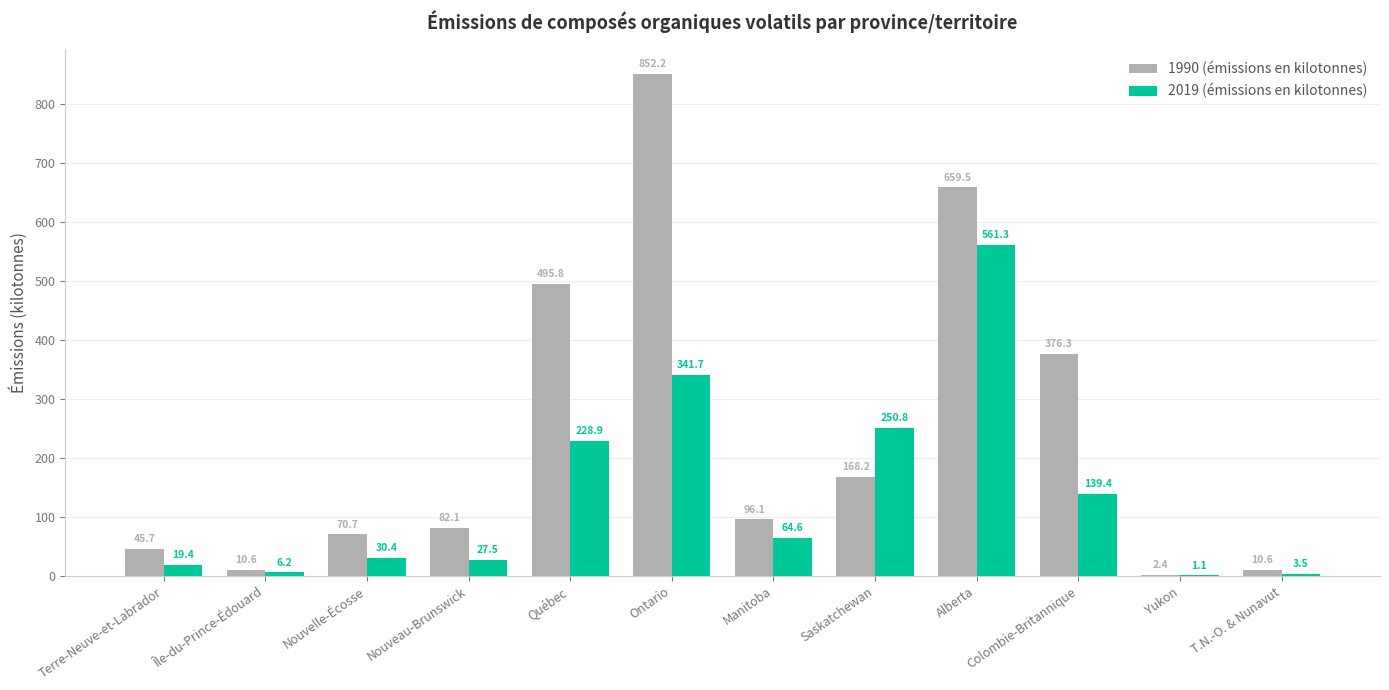

The value of 2019 (émissions en kilotonnes) at Saskatchewan is 406.1. True or false?

False